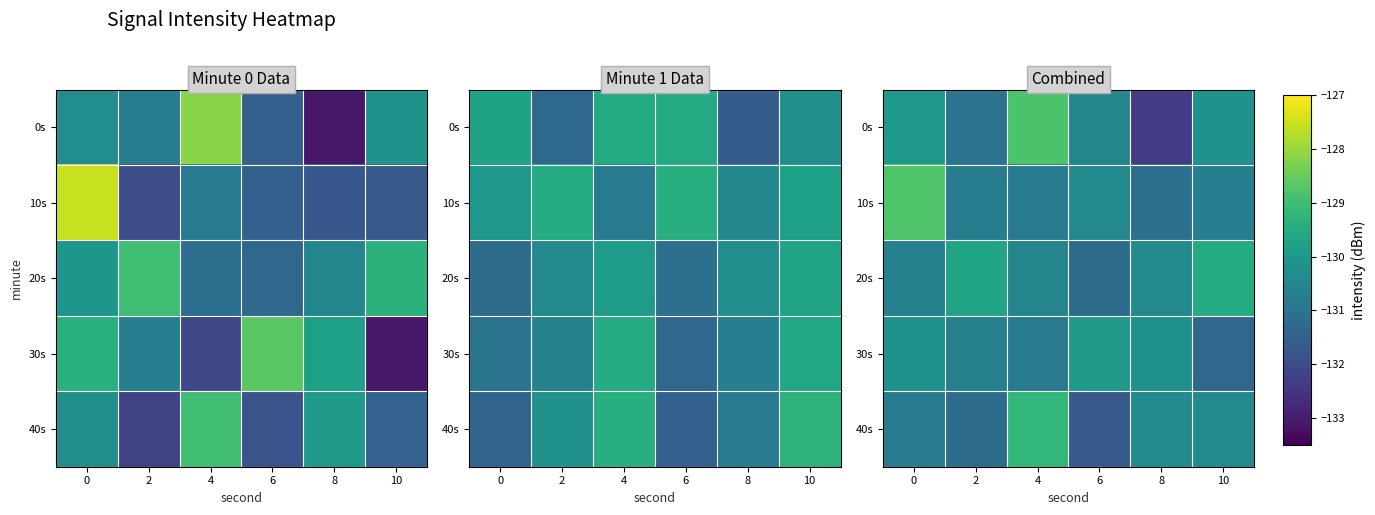

Which category has the highest value in the 20s series?

10